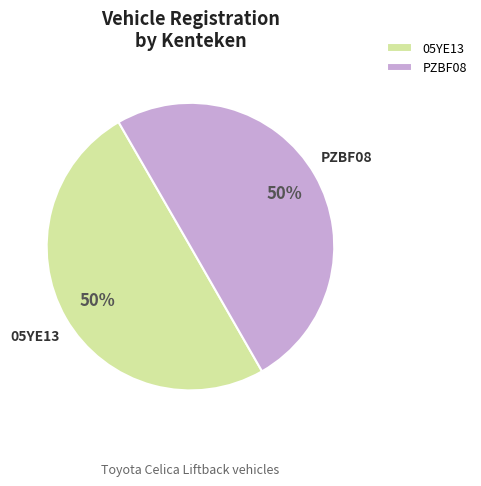

Approximately how many times larger is the value at PZBF08 compared to 05YE13?

1.0